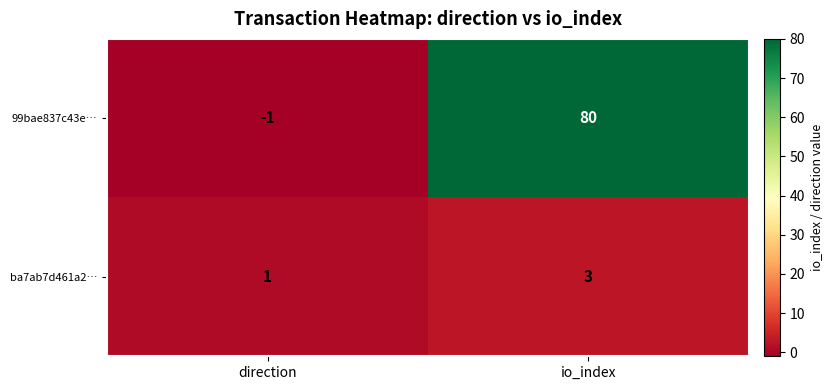

What is the difference between the maximum and minimum values in the 99bae837c43e… series?

81